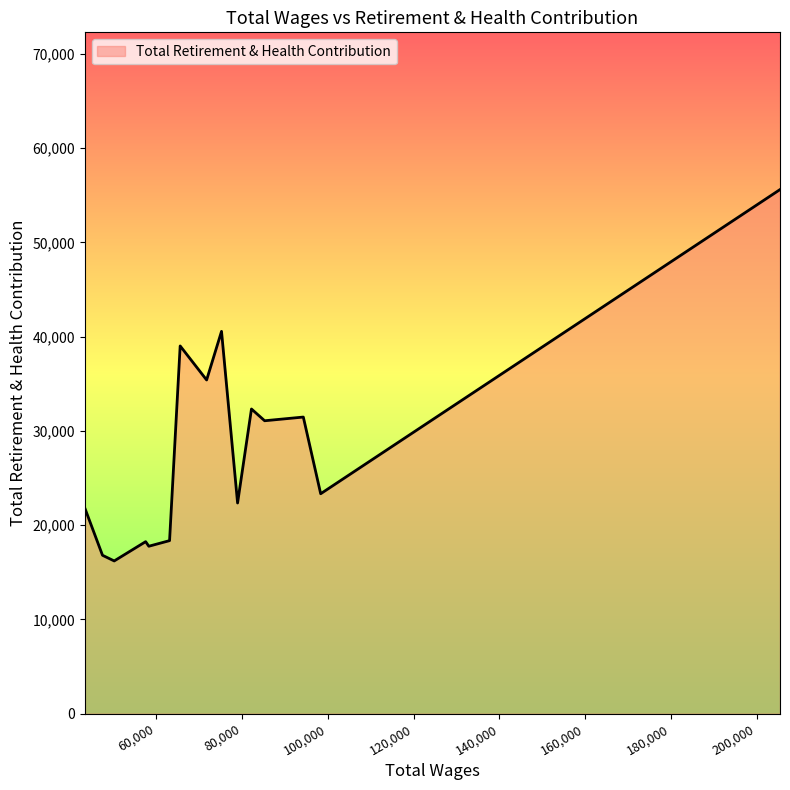

What is the maximum value shown in the chart?

55596